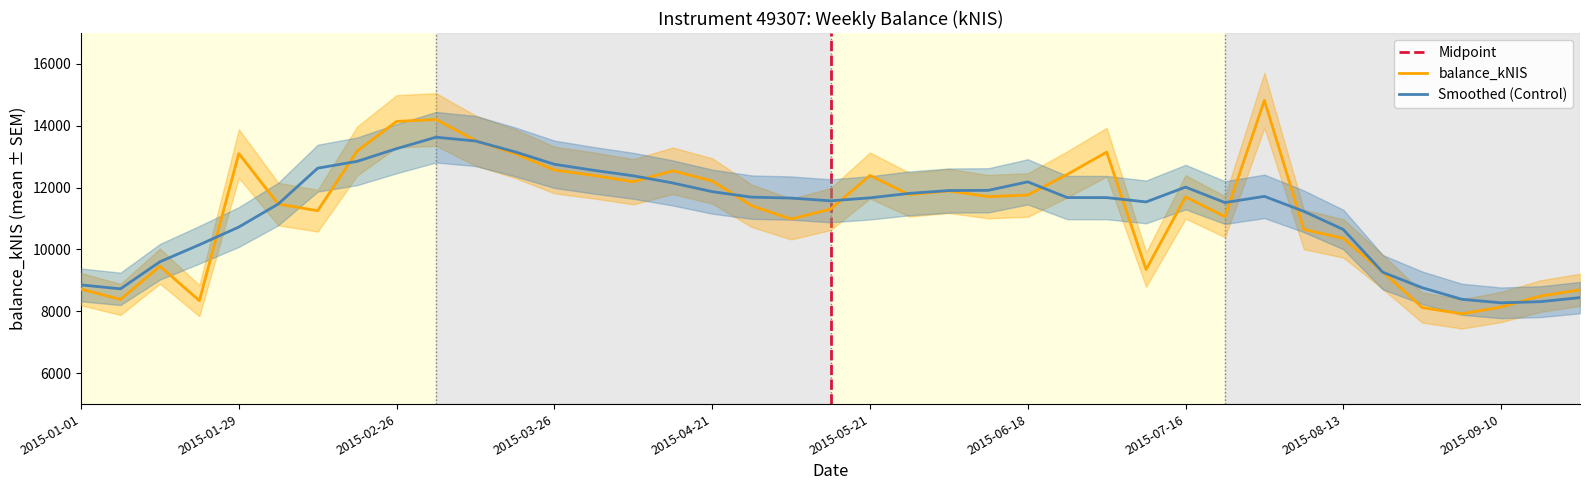

What is the greatest value displayed?

14823.7